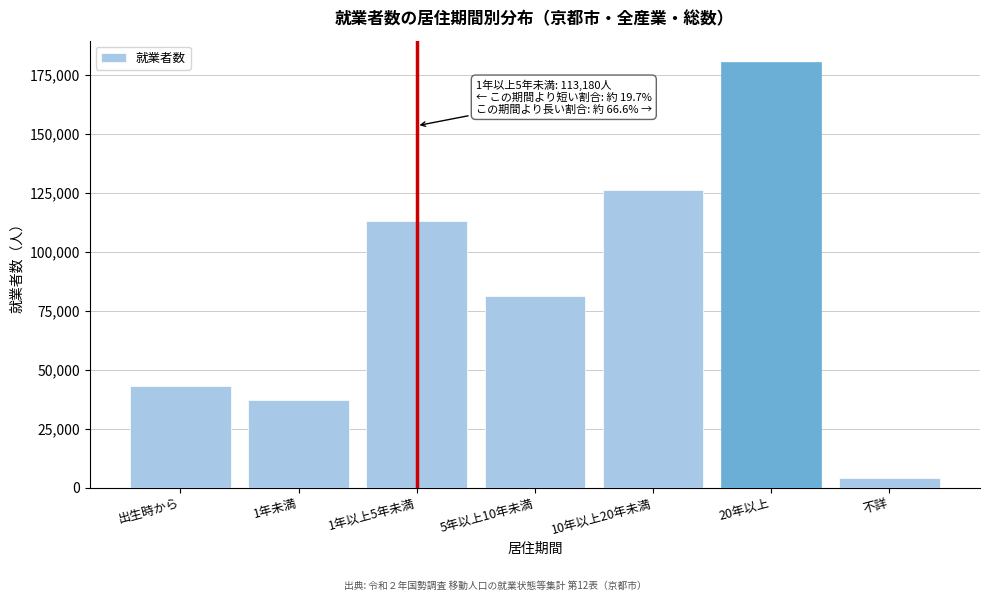

Reading right to left, what are all the values shown in this chart?

3874	180649	126327	81237	113180	37092	42881